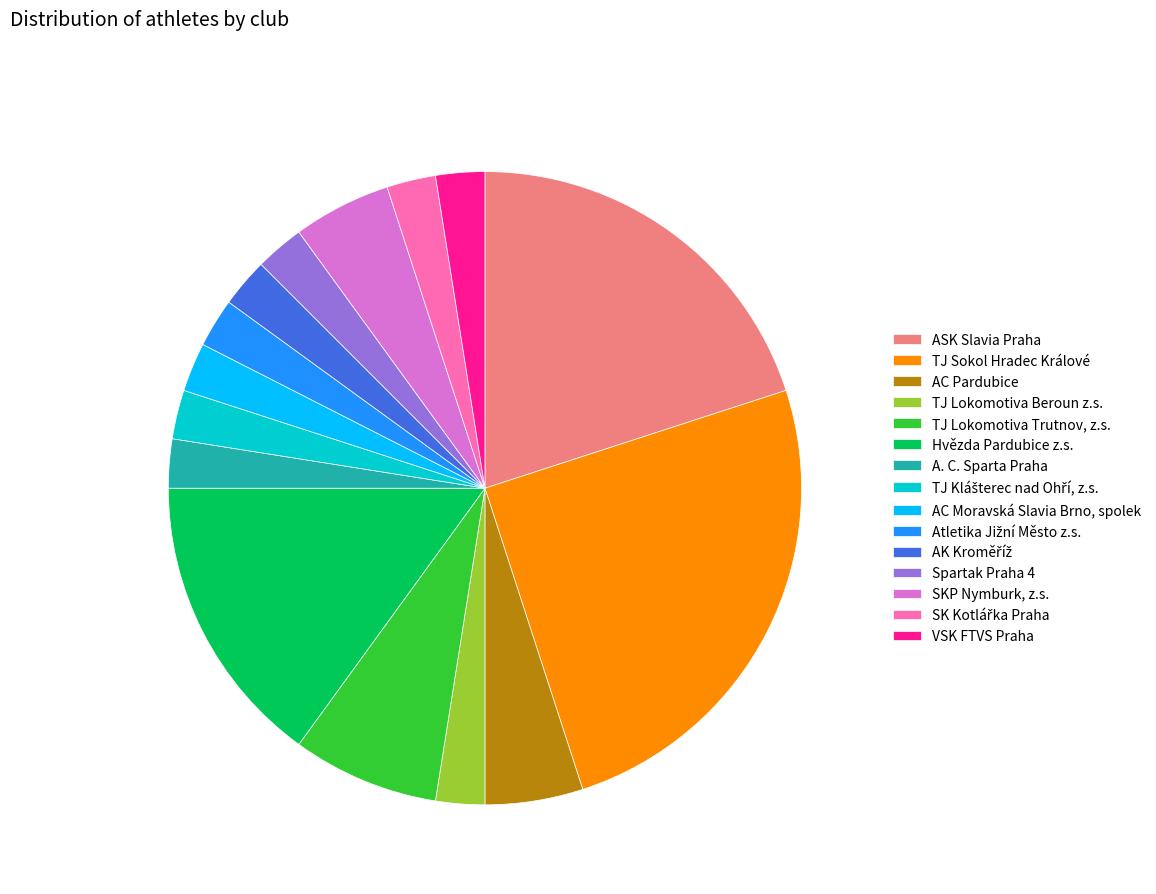

Combined, do ASK Slavia Praha and TJ Lokomotiva Beroun z.s. account for over 50%?

No